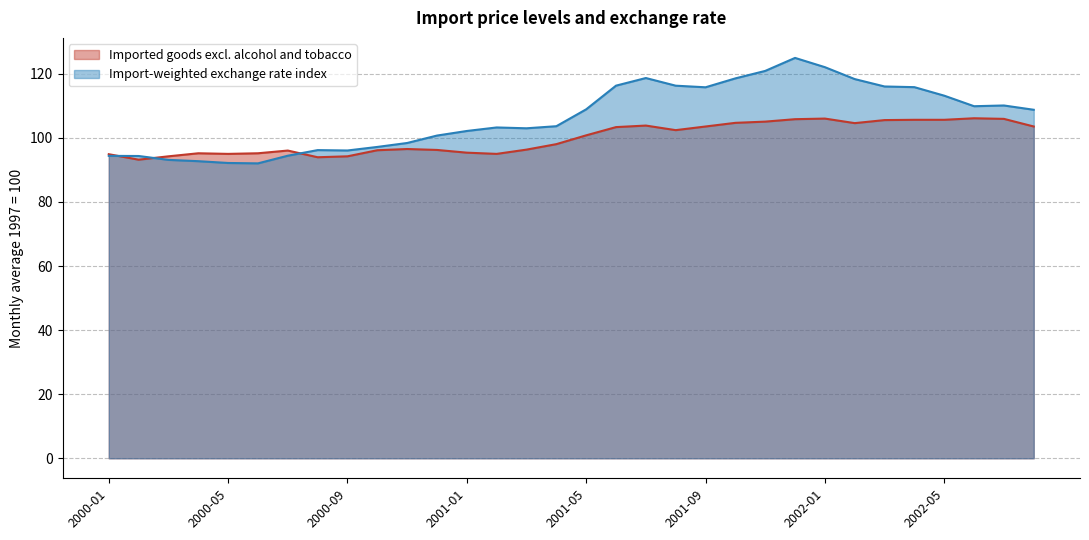

Where is the first local maximum for Import-weighted exchange rate index?

2000-08